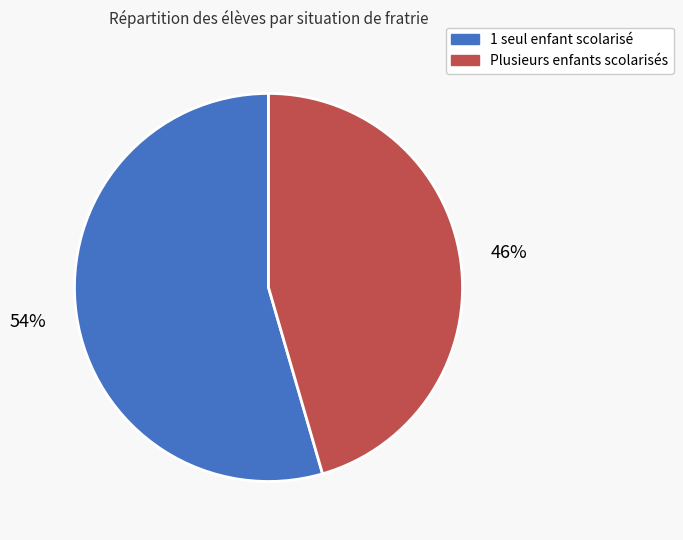

True or false: 1 seul enfant scolarisé accounts for 42% of the total.

False